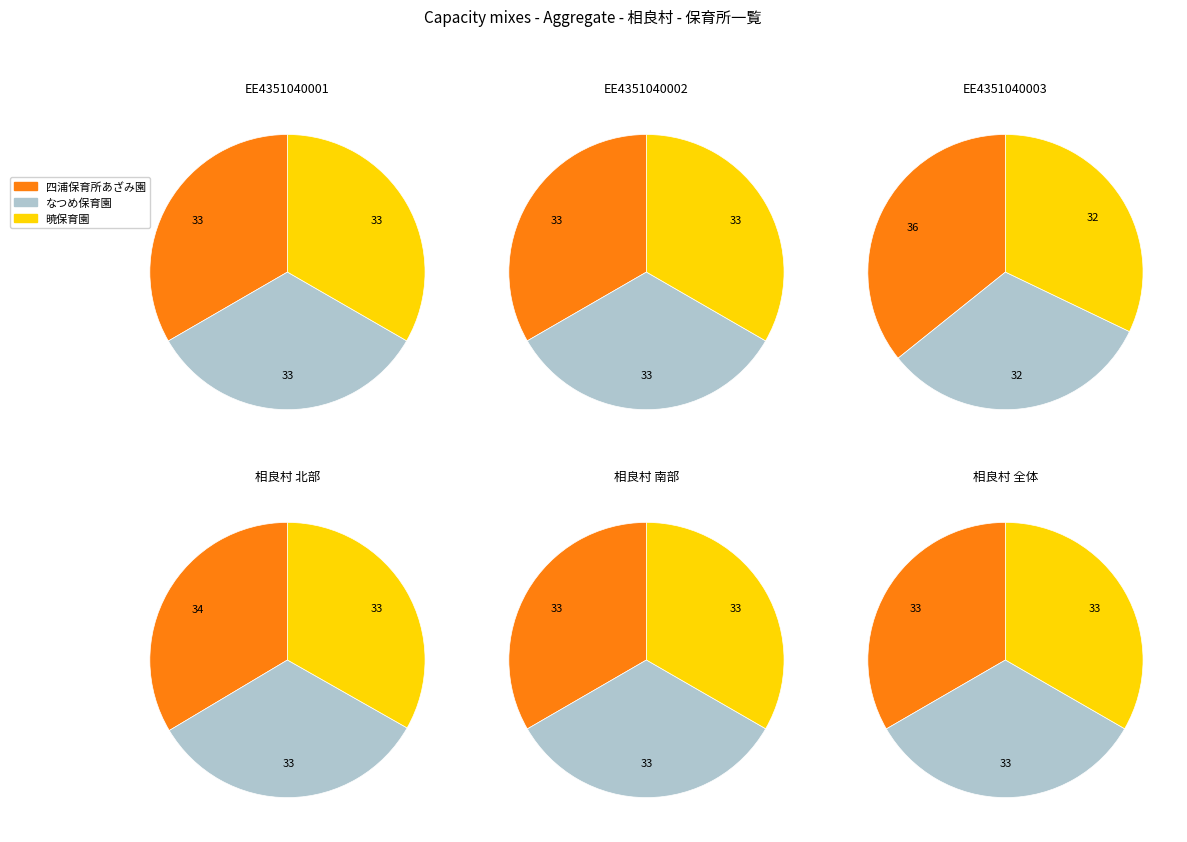

Do 四浦保育所あざみ園 and なつめ保育園 together represent more than half of the pie?

Yes